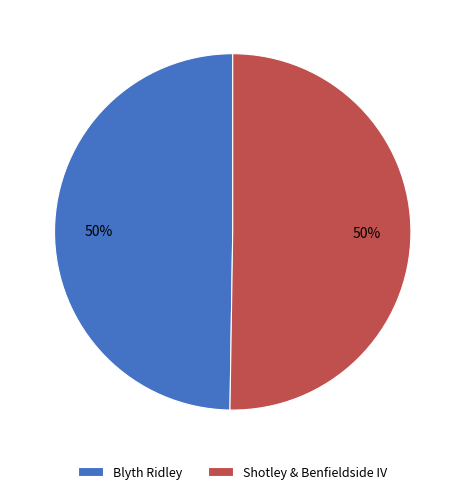

Approximately how many times larger is the value at Blyth Ridley compared to Shotley & Benfieldside IV?

1.0